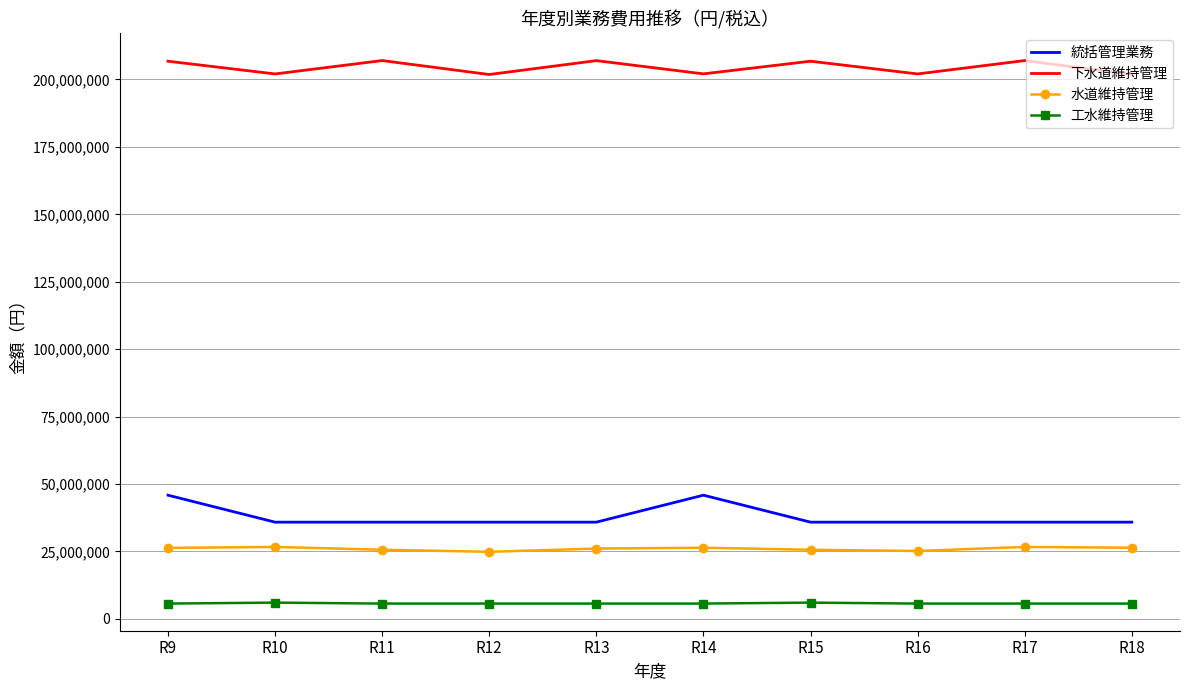

What is the total value across all series at R16?

268774620